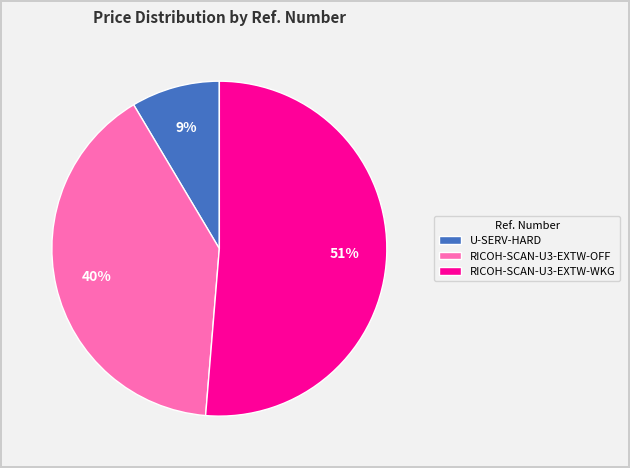

Which slice is the smallest?

U-SERV-HARD